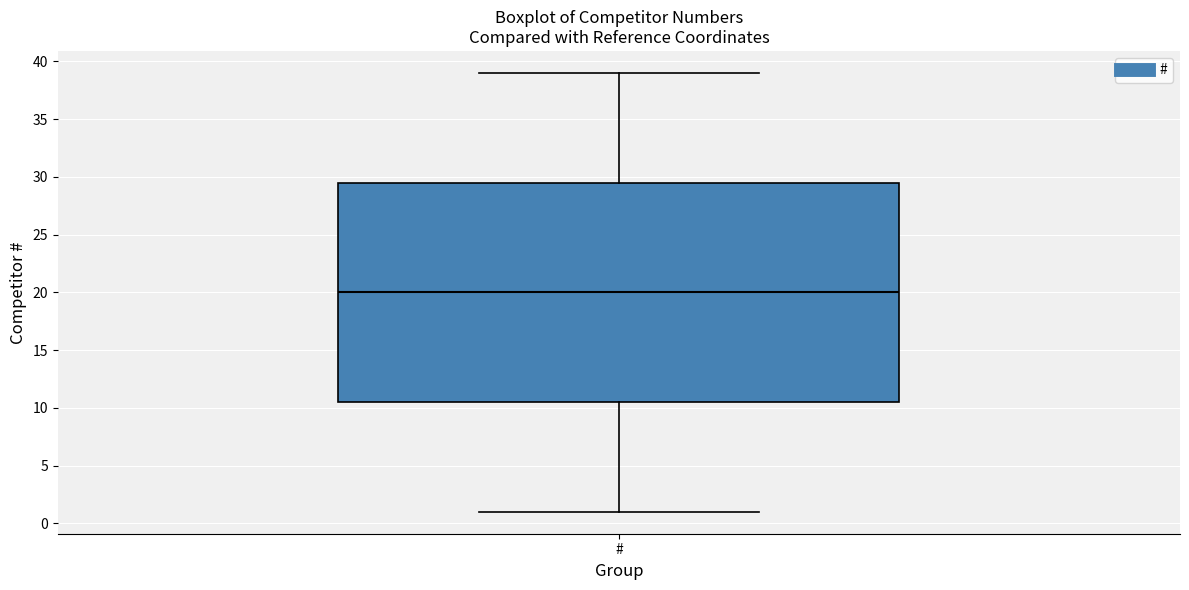

Transcribe this box plot: give where the median line is, the range the box spans, and where the two whiskers end, as read against the y-axis. The values are not printed on the chart, so give them approximately, as read against the axis.

median 20.0, box 10.5 to 29.5, whiskers 1.0 to 39.0